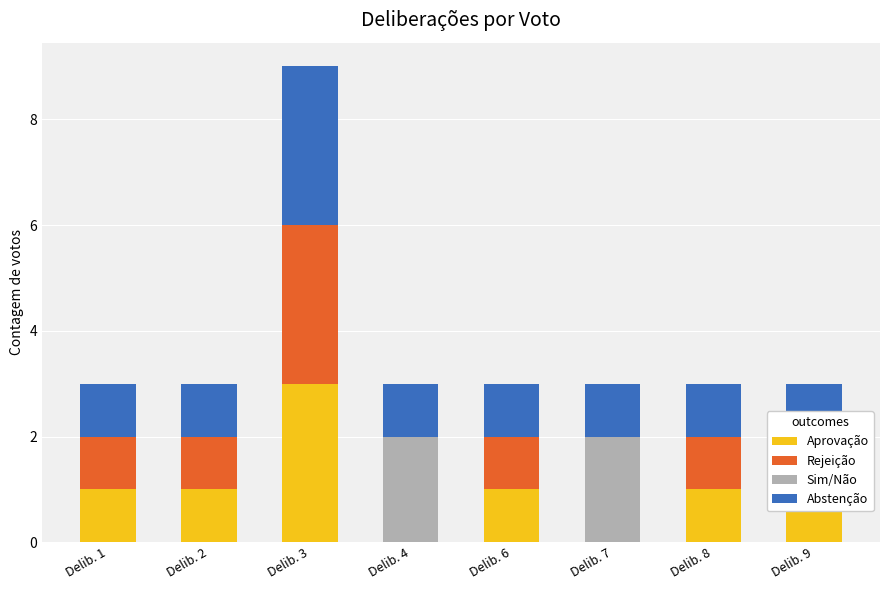

Rank the categories by Rejeição value from highest to lowest.

Delib. 3, Delib. 1, Delib. 2, Delib. 6, Delib. 8, Delib. 9, Delib. 4, Delib. 7